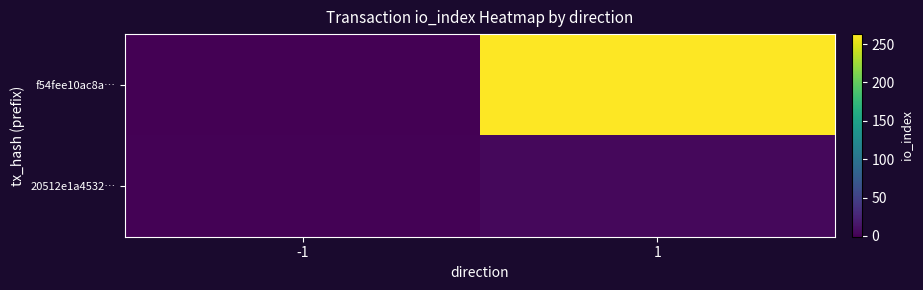

Count the number of categories in the chart.

2